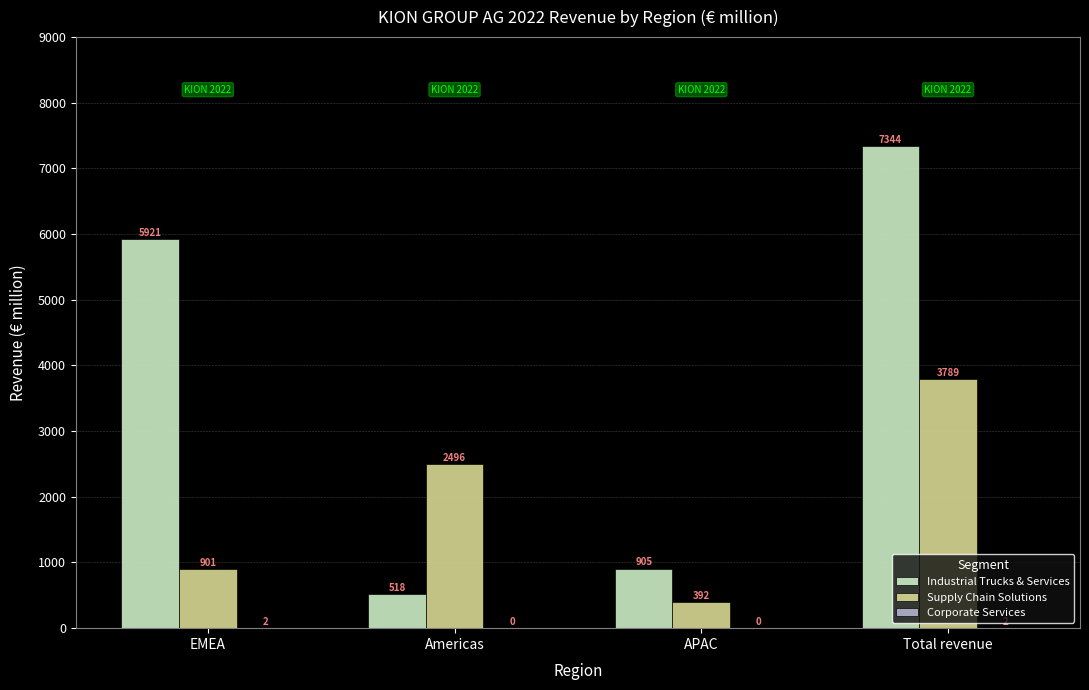

Does the chart contain stacked bars?

No